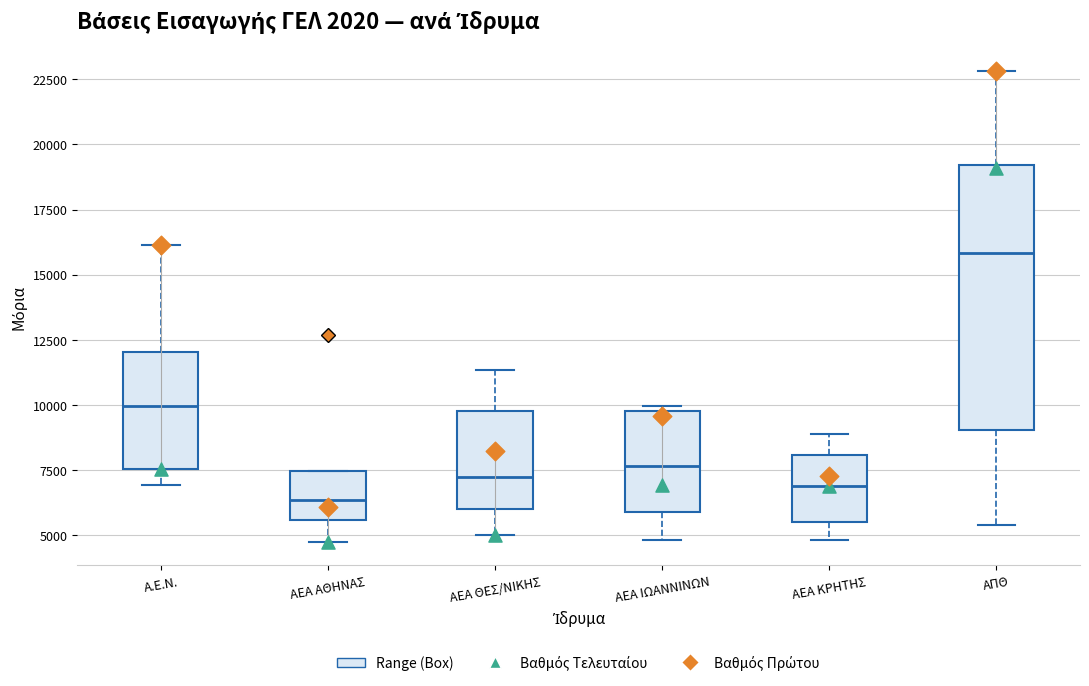

Comparing the boxes themselves (not the whiskers), which one is the tallest?

ΑΠΘ